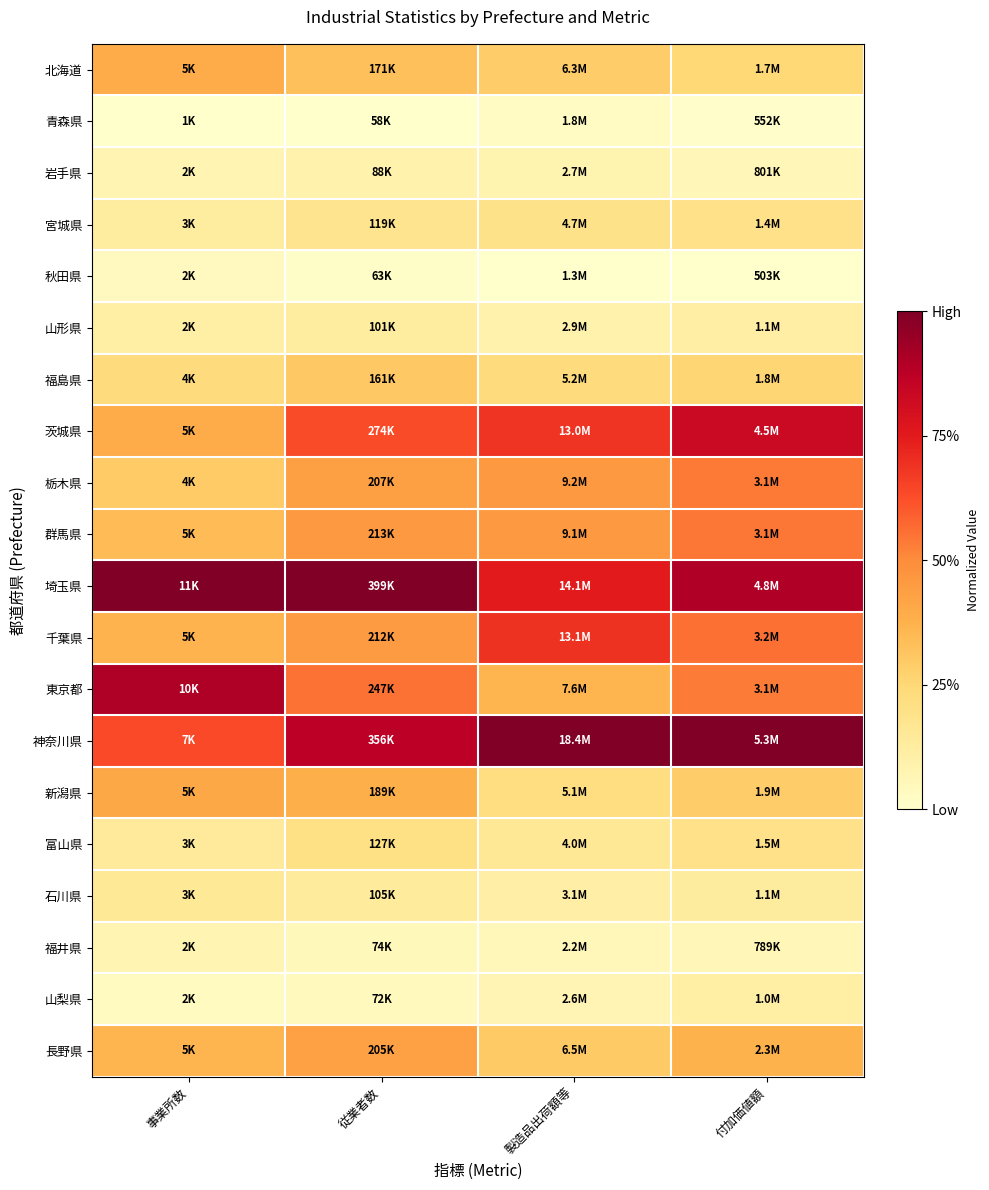

Reading left to right, list all the values displayed in this chart.

北海道: 事業所数=0.4	従業者数=0.3	製造品出荷額等=0.3	付加価値額=0.2
青森県: 事業所数=0.0	従業者数=0.0	製造品出荷額等=0.0	付加価値額=0.0
岩手県: 事業所数=0.1	従業者数=0.1	製造品出荷額等=0.1	付加価値額=0.1
宮城県: 事業所数=0.1	従業者数=0.2	製造品出荷額等=0.2	付加価値額=0.2
秋田県: 事業所数=0.0	従業者数=0.0	製造品出荷額等=0.0	付加価値額=0.0
山形県: 事業所数=0.1	従業者数=0.1	製造品出荷額等=0.1	付加価値額=0.1
福島県: 事業所数=0.2	従業者数=0.3	製造品出荷額等=0.2	付加価値額=0.3
茨城県: 事業所数=0.4	従業者数=0.6	製造品出荷額等=0.7	付加価値額=0.8
栃木県: 事業所数=0.3	従業者数=0.4	製造品出荷額等=0.5	付加価値額=0.5
群馬県: 事業所数=0.3	従業者数=0.5	製造品出荷額等=0.5	付加価値額=0.5
埼玉県: 事業所数=1.0	従業者数=1.0	製造品出荷額等=0.7	付加価値額=0.9
千葉県: 事業所数=0.4	従業者数=0.5	製造品出荷額等=0.7	付加価値額=0.6
東京都: 事業所数=0.9	従業者数=0.6	製造品出荷額等=0.4	付加価値額=0.5
神奈川県: 事業所数=0.6	従業者数=0.9	製造品出荷額等=1.0	付加価値額=1.0
新潟県: 事業所数=0.4	従業者数=0.4	製造品出荷額等=0.2	付加価値額=0.3
富山県: 事業所数=0.1	従業者数=0.2	製造品出荷額等=0.2	付加価値額=0.2
石川県: 事業所数=0.2	従業者数=0.1	製造品出荷額等=0.1	付加価値額=0.1
福井県: 事業所数=0.1	従業者数=0.0	製造品出荷額等=0.1	付加価値額=0.1
山梨県: 事業所数=0.0	従業者数=0.0	製造品出荷額等=0.1	付加価値額=0.1
長野県: 事業所数=0.4	従業者数=0.4	製造品出荷額等=0.3	付加価値額=0.4